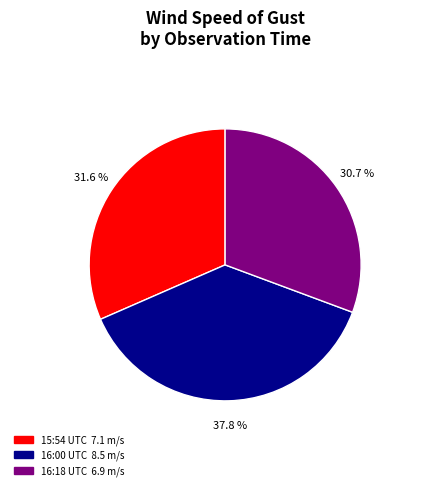

Which slice is the largest?

16:00 UTC 8.5 m/s